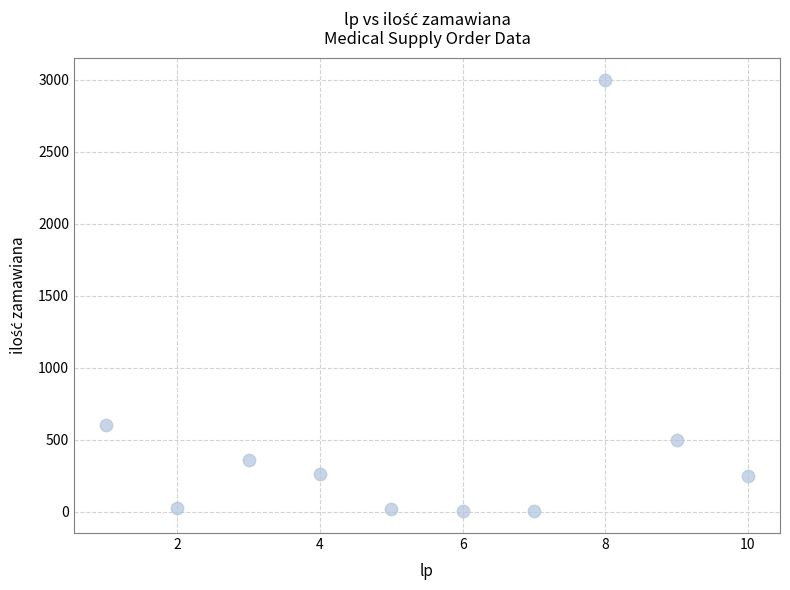

What Y value in the scatter plot is closest to 1500?

600